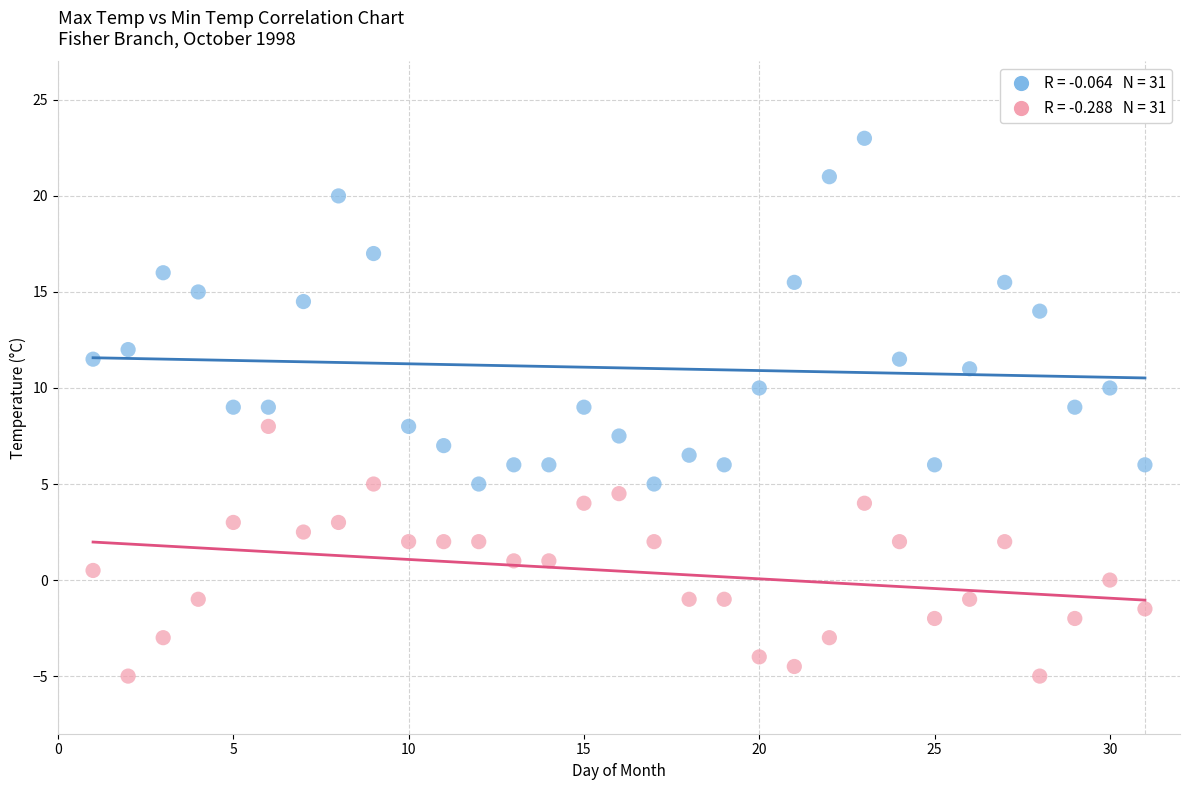

Across all data points, what is the range of Y values (max minus min)?

28.0